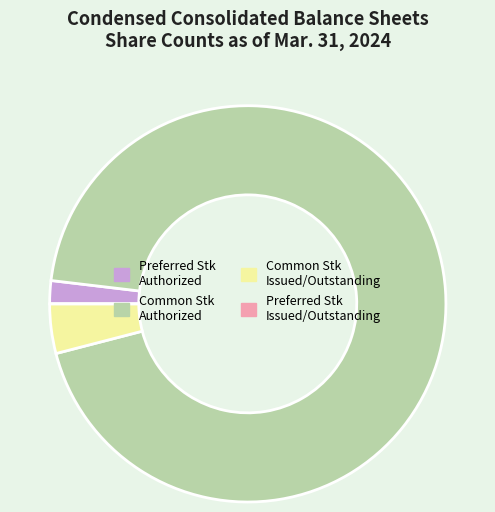

Which category has the biggest portion of the pie?

Common Stk Authorized